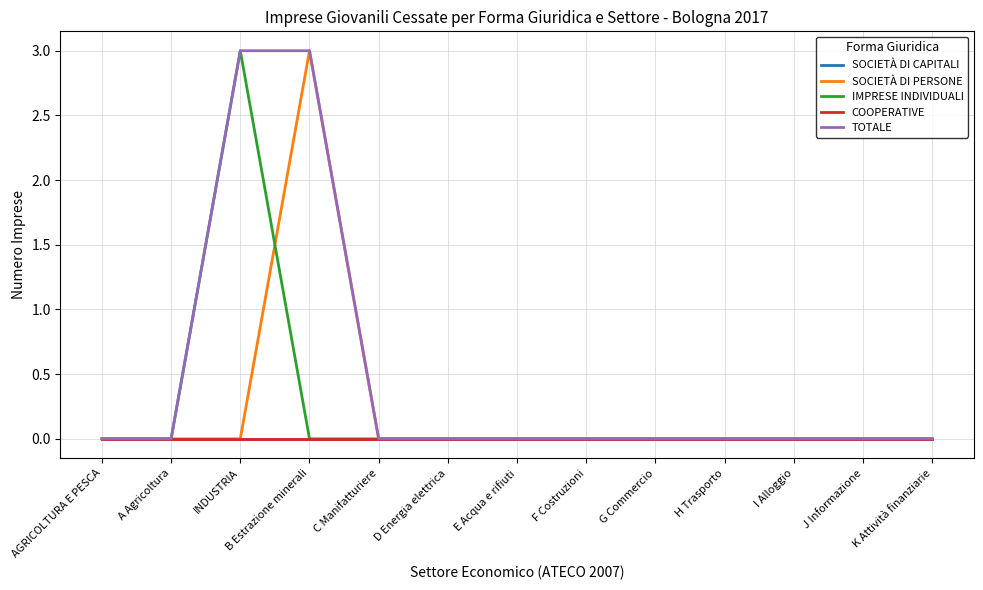

The value of TOTALE at G Commercio is 2. True or false?

False